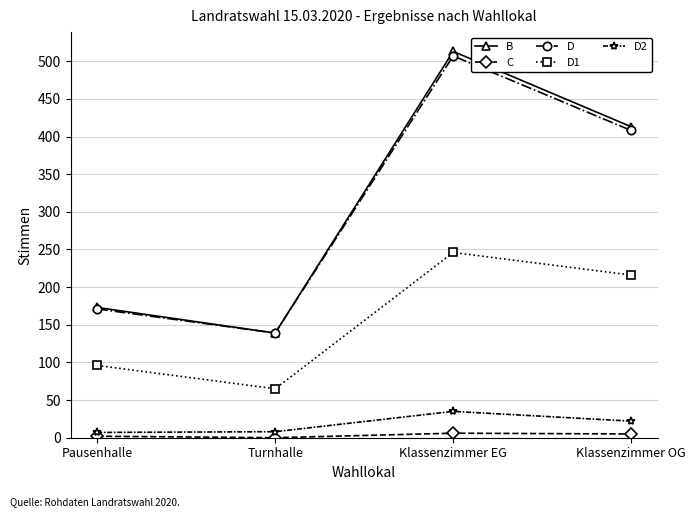

Rank the series by their maximum value, from highest to lowest.

B, D, D1, D2, C